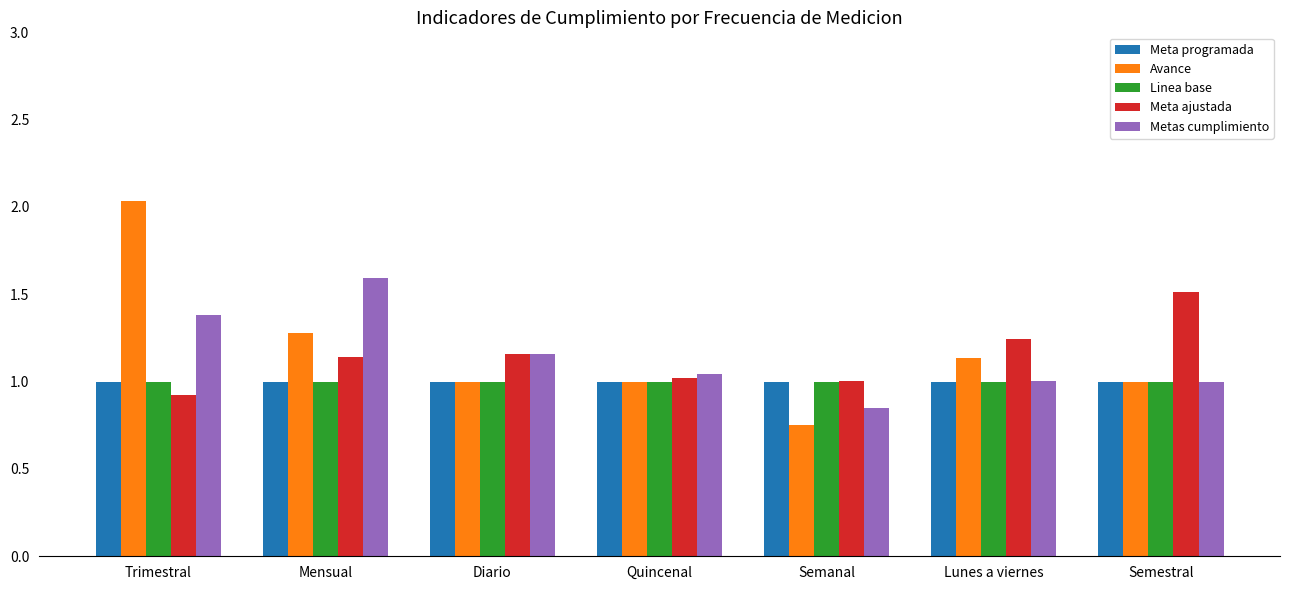

At which category does the chart reach its minimum across all series?

Semanal